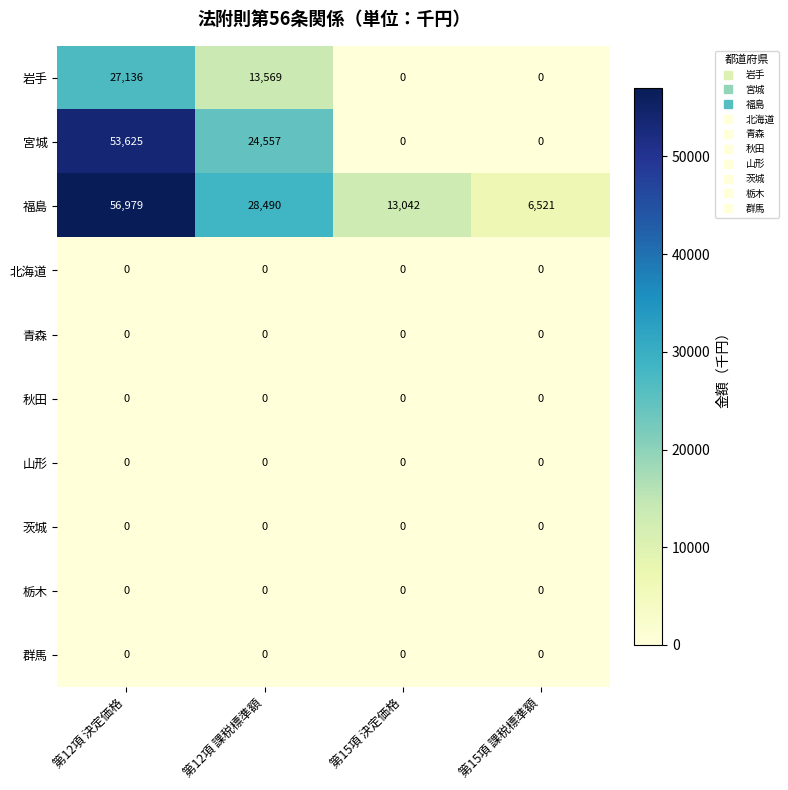

How many distinct data groups are displayed?

10